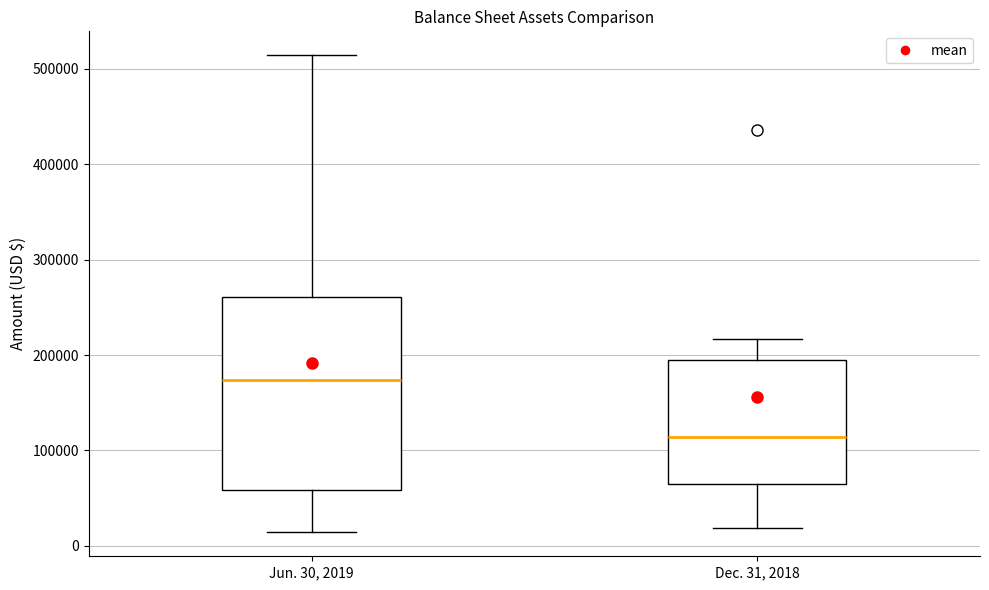

Reading left to right, read every box against the y-axis: the position of its median line, the range the box covers, and the ends of its whiskers. The values are not printed on the chart, so give them approximately, as read against the axis.

Jun. 30, 2019: median 170000, box 60000 to 260000, whiskers 10000 to 510000
Dec. 31, 2018: median 110000, box 60000 to 200000, whiskers 20000 to 220000